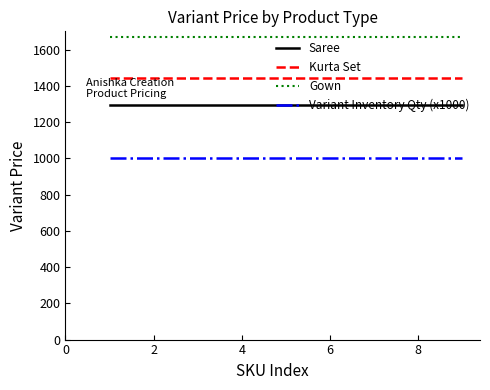

Rank the series by their average value, from lowest to highest.

Variant Inventory Qty (x1000), Saree, Kurta Set, Gown